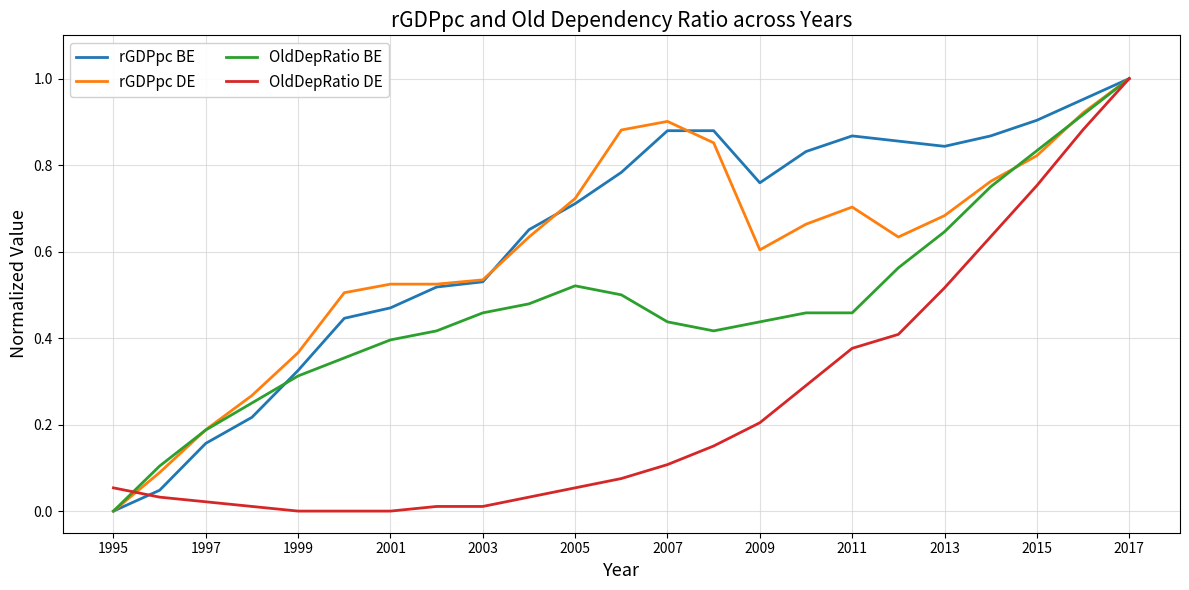

What are all the series names shown in the legend?

rGDPpc BE, rGDPpc DE, OldDepRatio BE, OldDepRatio DE